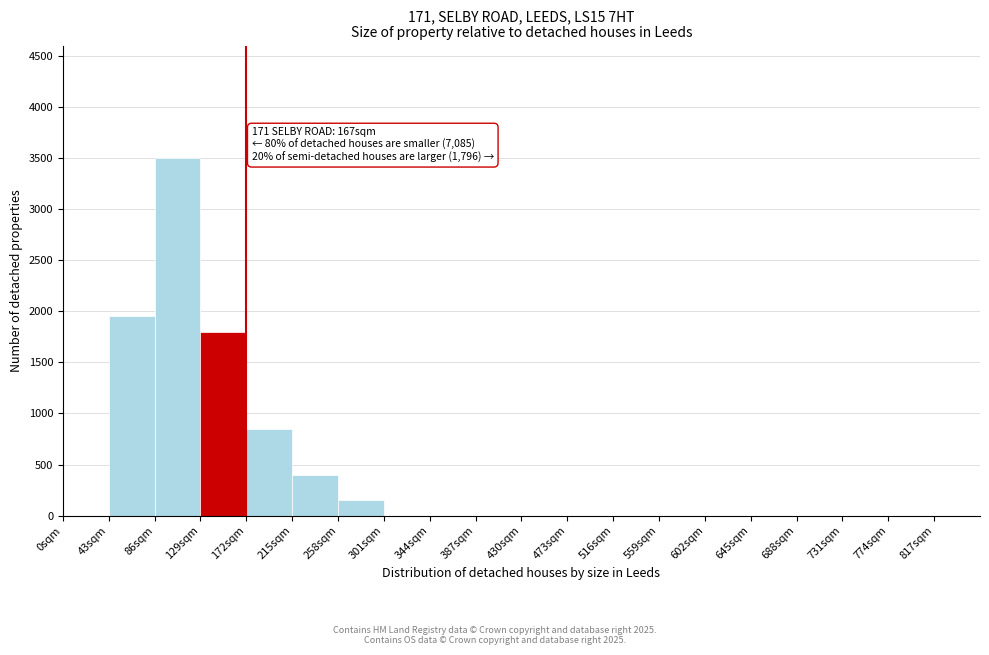

Which range on the x-axis has the tallest bar?

86 to 129